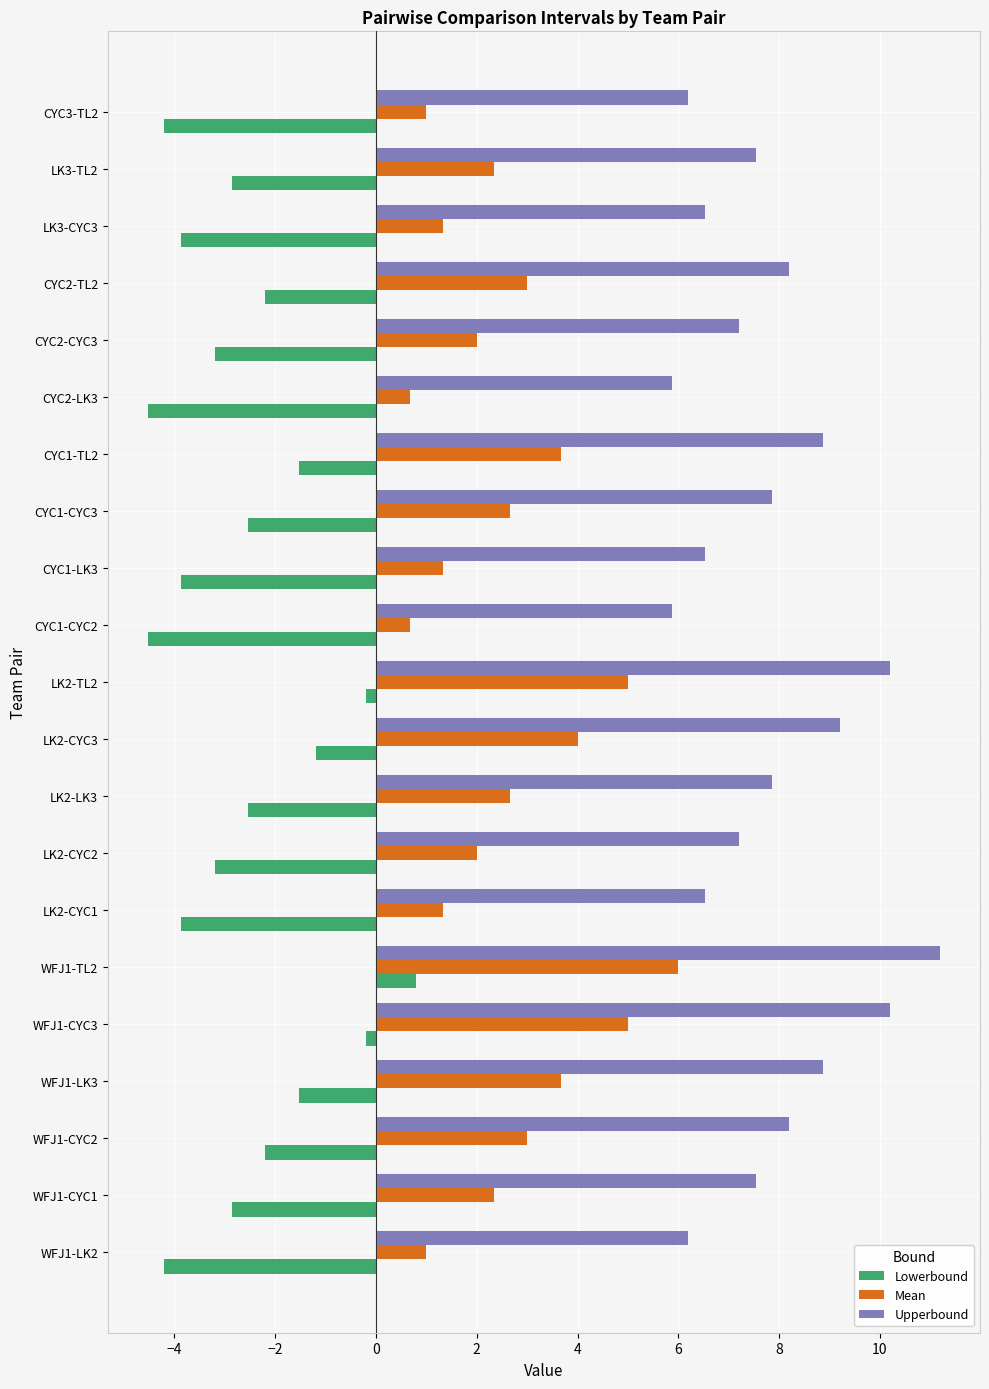

What are all the series names shown in the legend?

Lowerbound, Mean, Upperbound